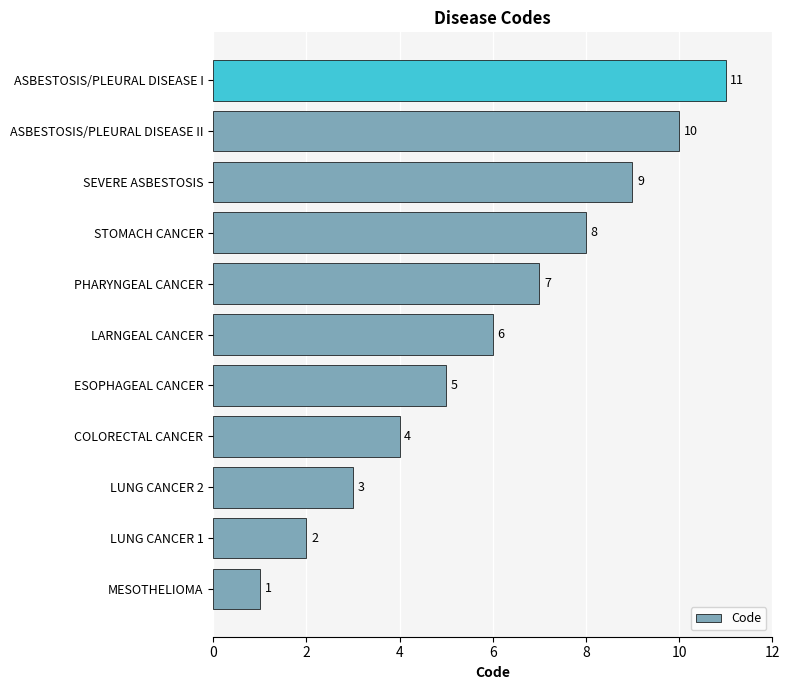

Approximately how many times larger is the value at SEVERE ASBESTOSIS compared to LUNG CANCER 2?

3.0